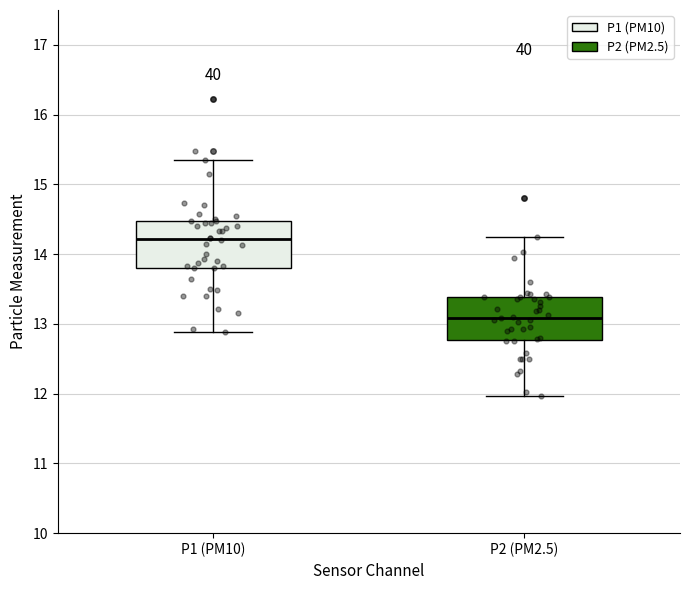

Where does the lower whisker of the box for P1 (PM10) end on the y-axis? The values are not printed on the chart, so give them approximately, as read against the axis.

12.9